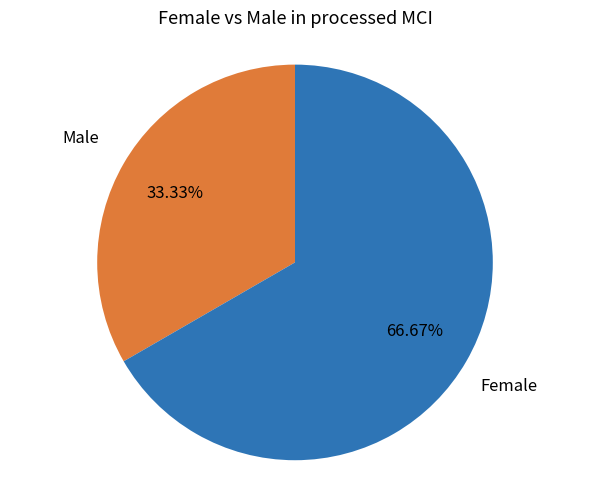

To the nearest percent, what is the average slice percentage?

50%